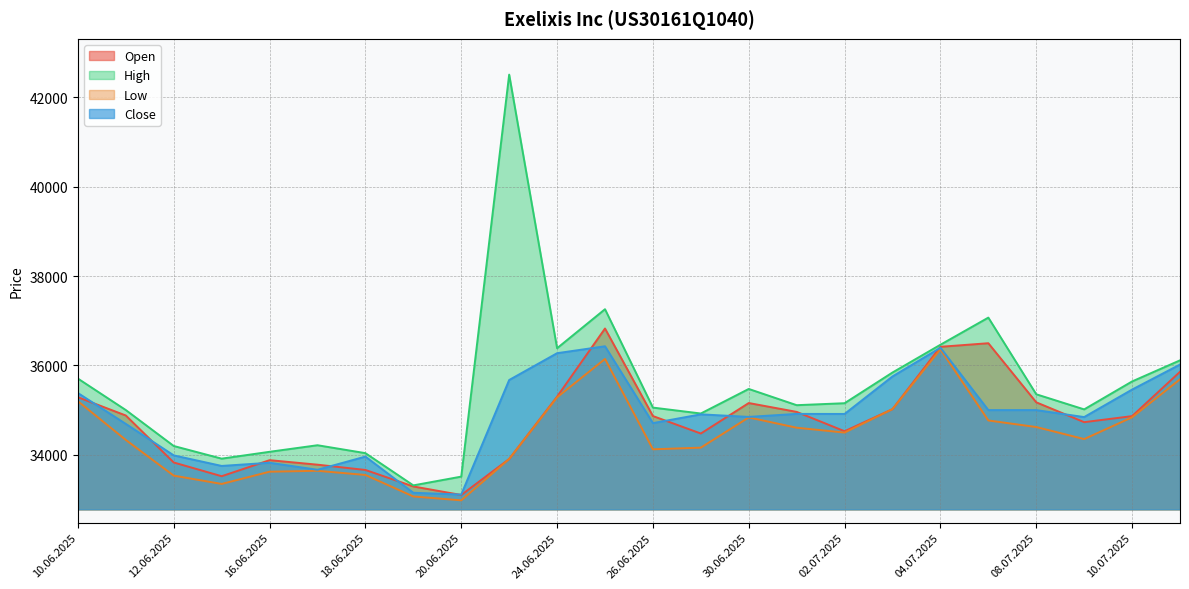

Which series ends up on top after the final intersection of Open and Close?

Close